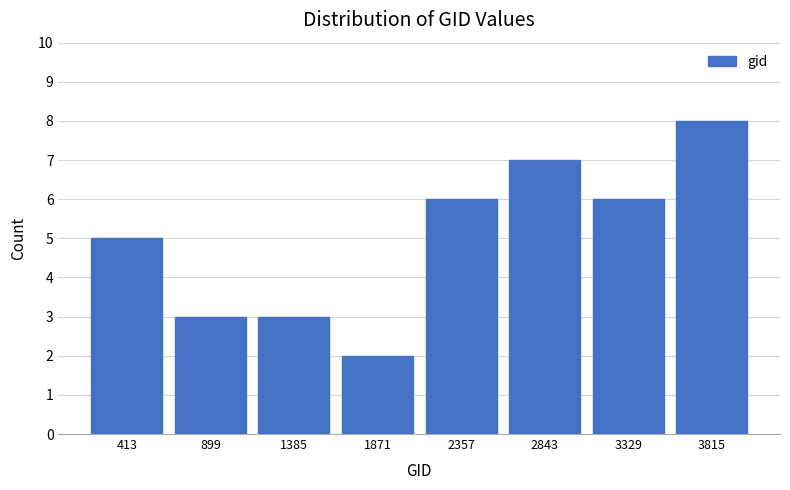

Reading left to right, transcribe this chart: for each bar, give the range it covers on the x-axis and its height. Neither the bar edges nor the heights are printed on the chart, so give them approximately, as read against the axes.

150 to 650: 5
650 to 1150: 3
1150 to 1650: 3
1650 to 2100: 2
2100 to 2600: 6
2600 to 3100: 7
3100 to 3550: 6
3550 to 4050: 8